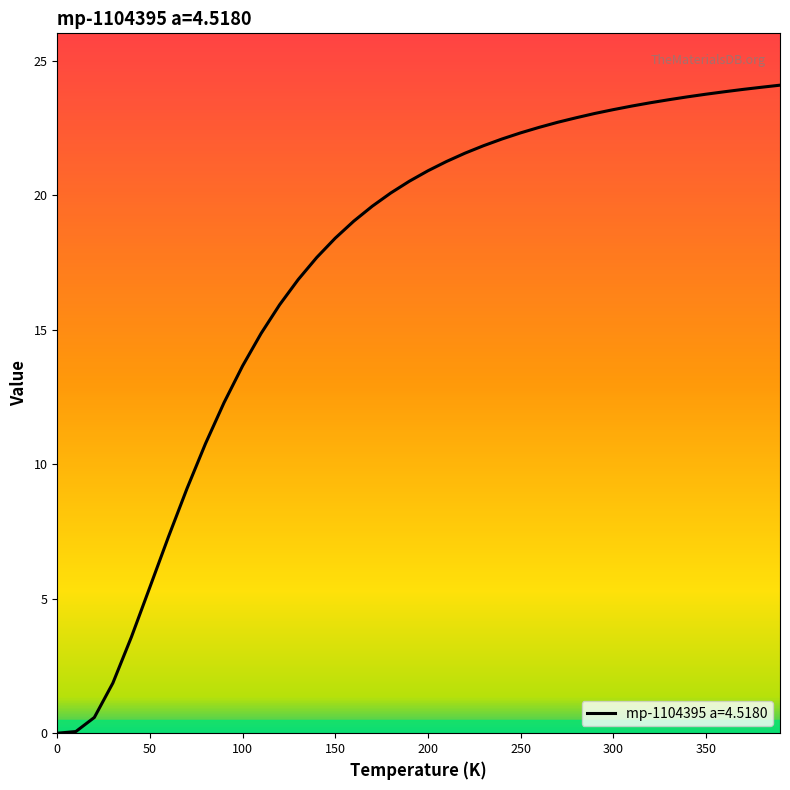

What is the greatest value displayed?

24.1